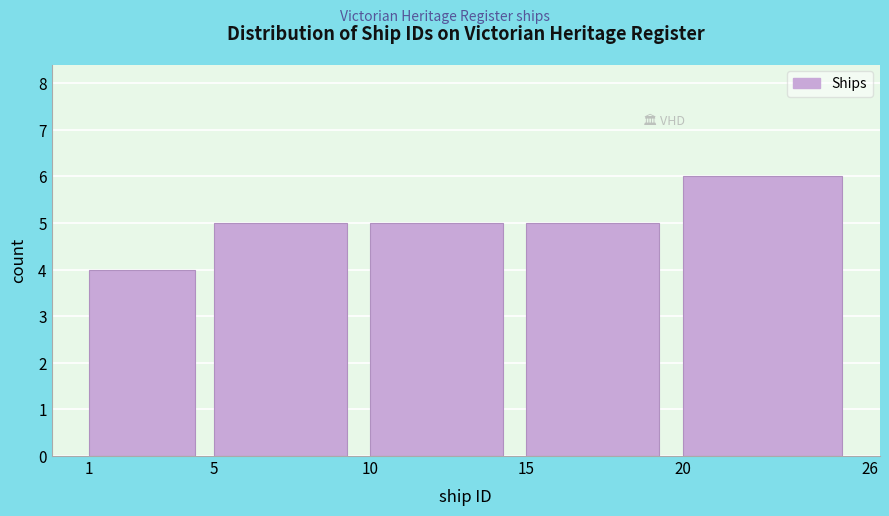

How tall is the bar that spans 1 to 5 on the x-axis? The values are not printed on the chart, so give them approximately, as read against the axis.

4